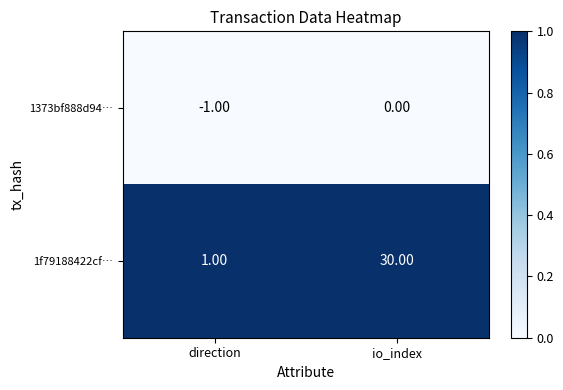

What is the spread (max minus min) of values at direction?

2